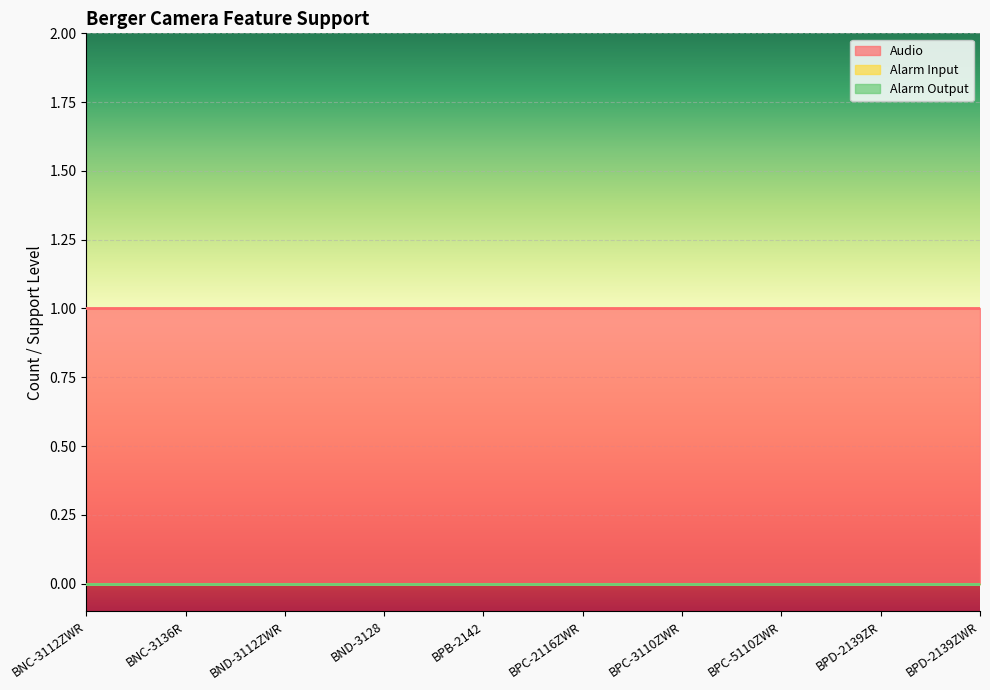

At which category does the chart reach its minimum across all series?

BNC-3112ZWR